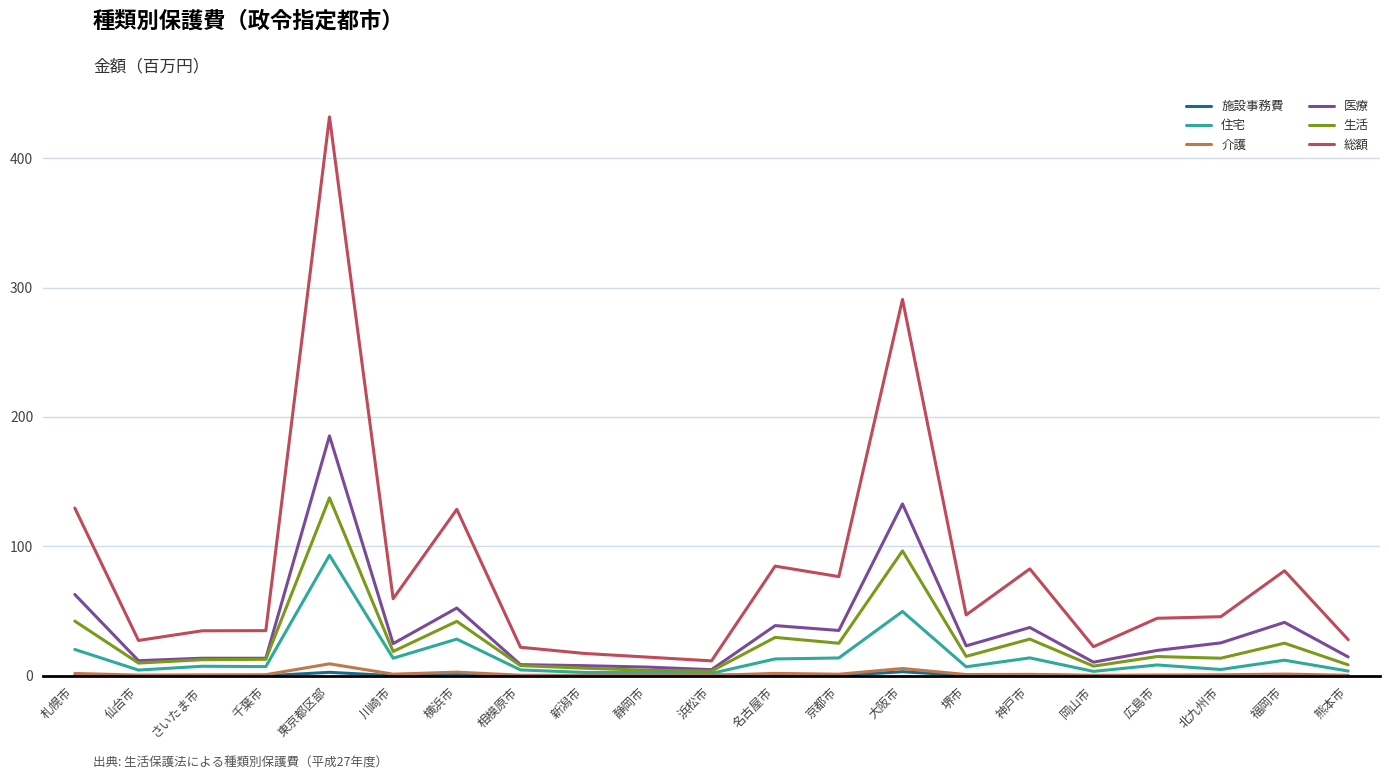

At which label does 総額 reach its peak?

東京都区部